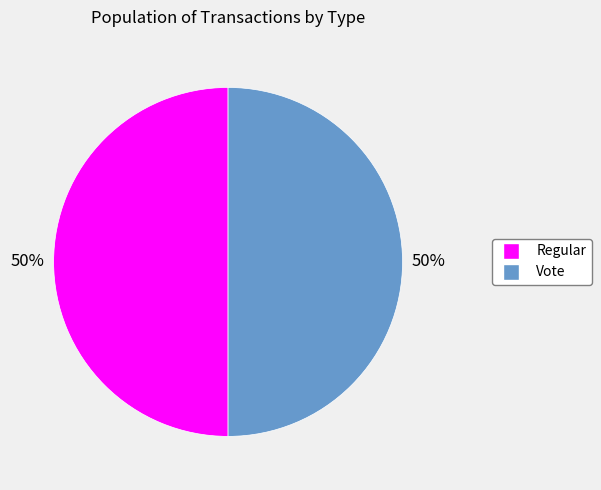

Is the sum of Vote and Regular greater than half?

Yes